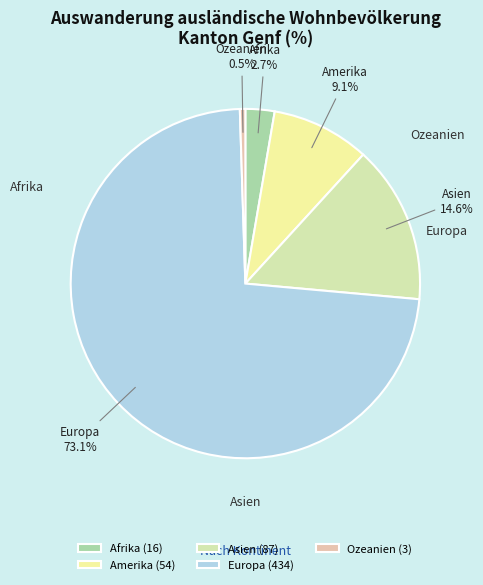

What portion of the pie excludes Europa?

26.9%